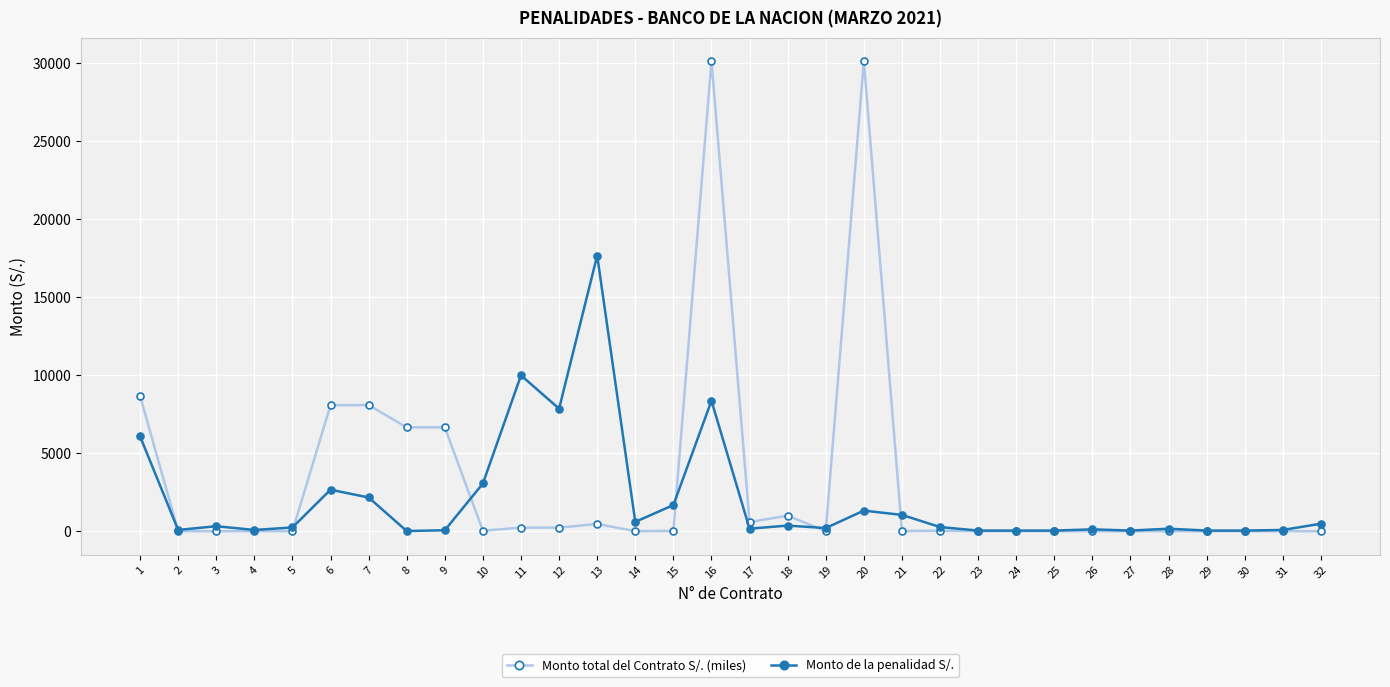

Which series has the largest range (max minus min)?

Monto total del Contrato S/. (miles)